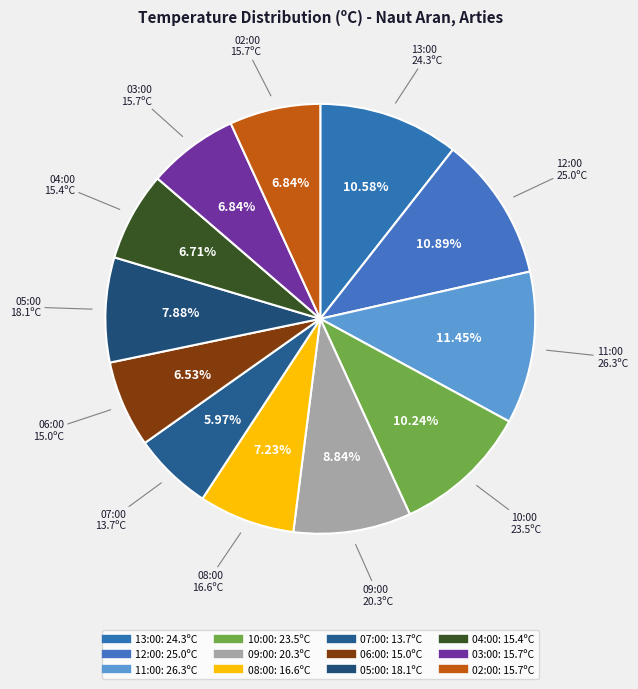

How many slices are in this pie chart?

12